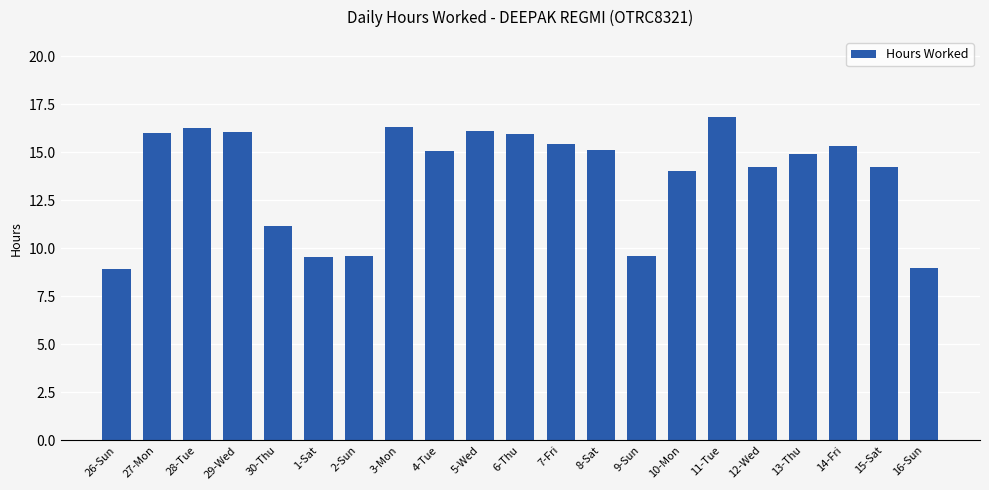

Between 15-Sat and 27-Mon, which is larger?

27-Mon